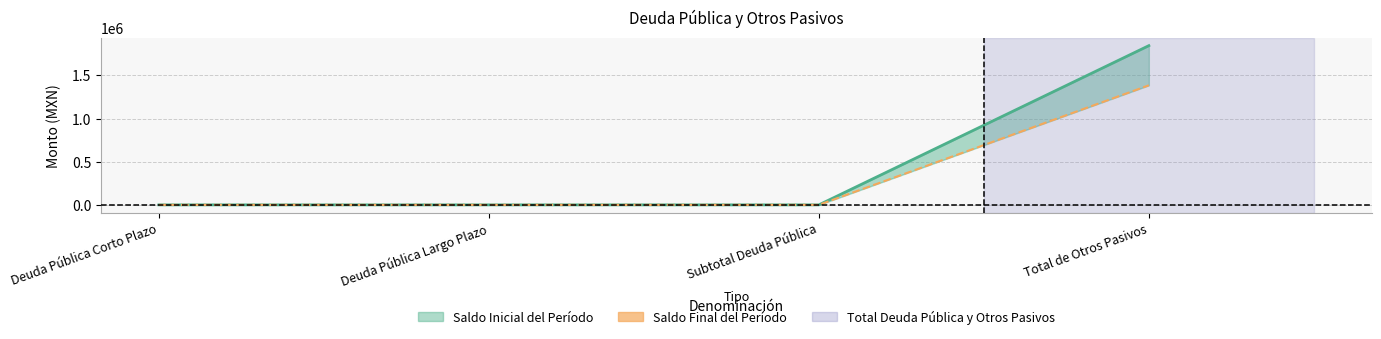

What is the highest value of the Saldo Final del Período series?

1843571.7